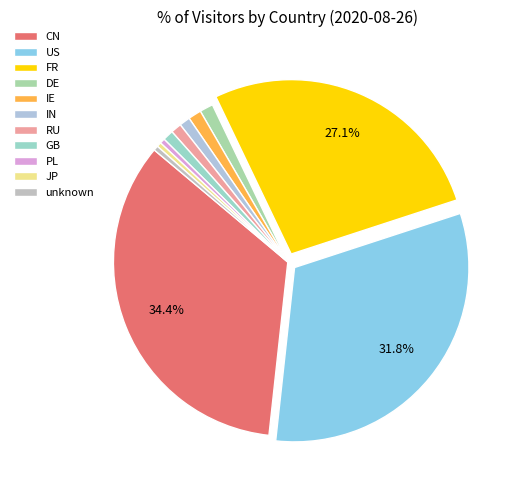

Does CN account for over 50% of the chart?

No